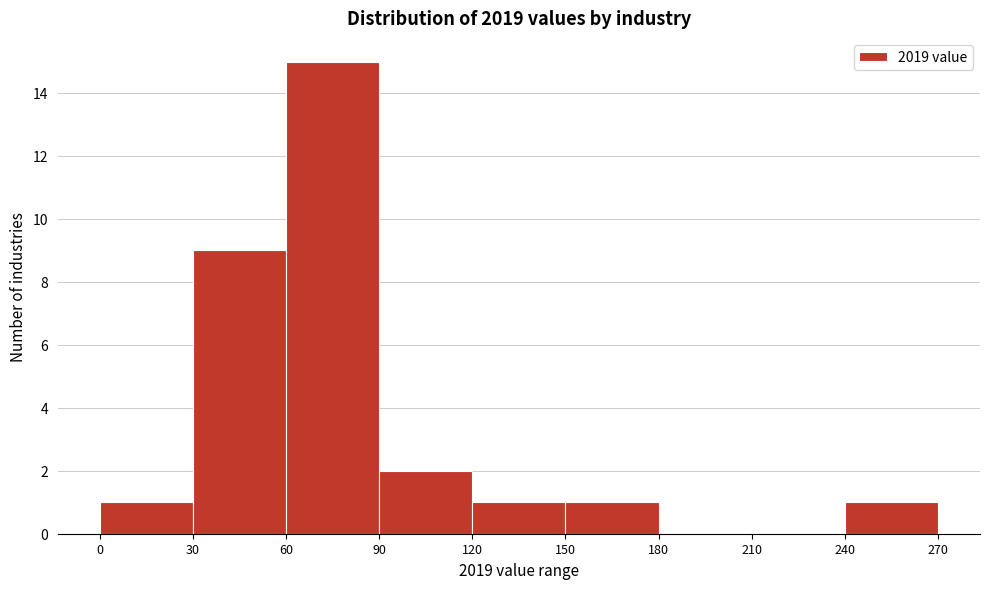

Reading left to right, transcribe this chart: for each bar, give the range it covers on the x-axis and its height. The values are not printed on the chart, so give them approximately, as read against the axis.

0 to 30: 1
30 to 60: 9
60 to 90: 15
90 to 120: 2
120 to 150: 1
150 to 180: 1
180 to 210: 0
210 to 240: 0
240 to 270: 1